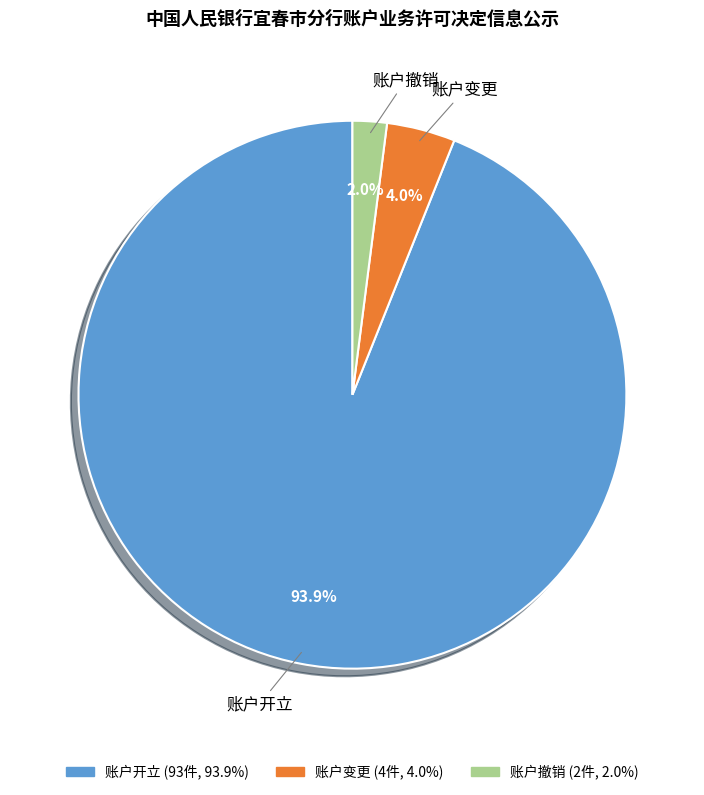

Which slice is the largest?

账户开立